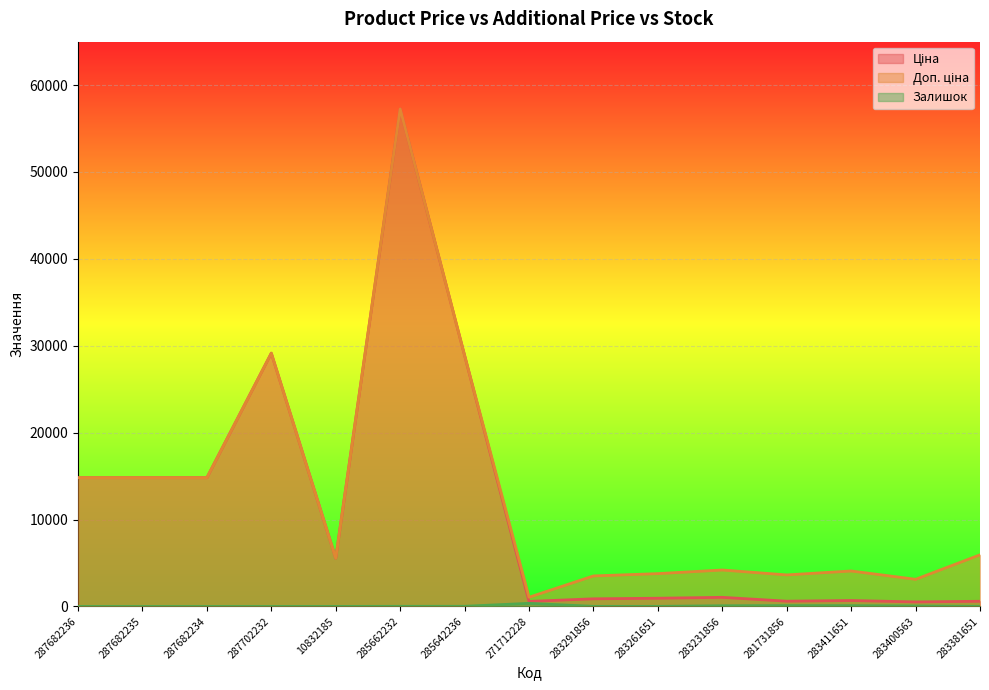

What is the sum of all Доп. ціна values?

194641.5